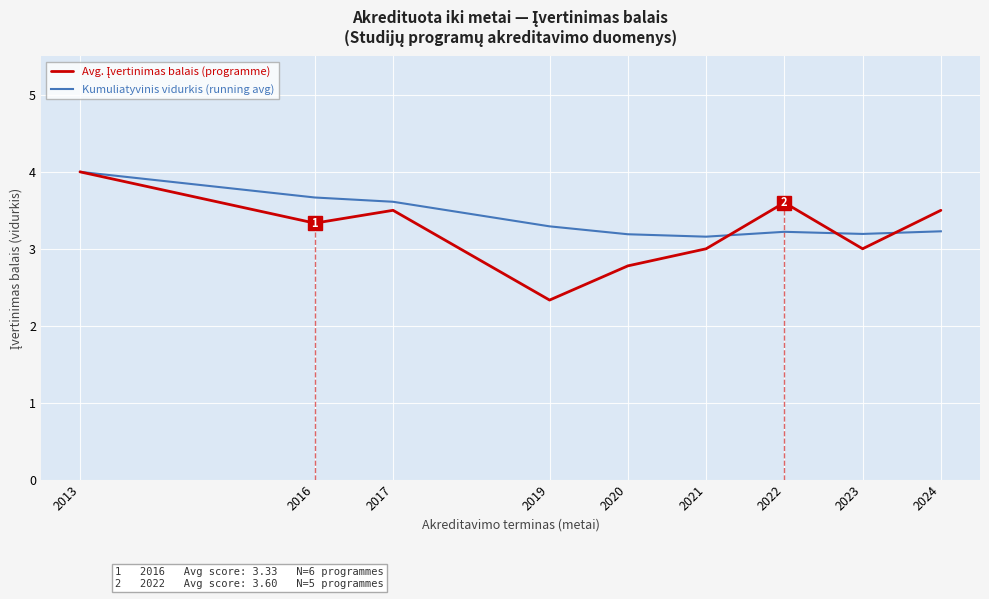

Is it true that Kumuliatyvinis vidurkis (running avg) equals 2.0 at 2021?

False